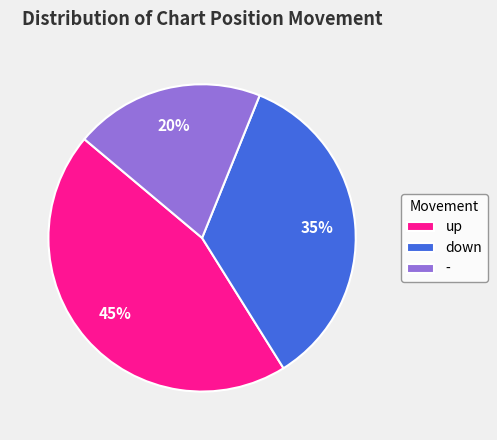

To the nearest percent, what portion does down represent?

35%